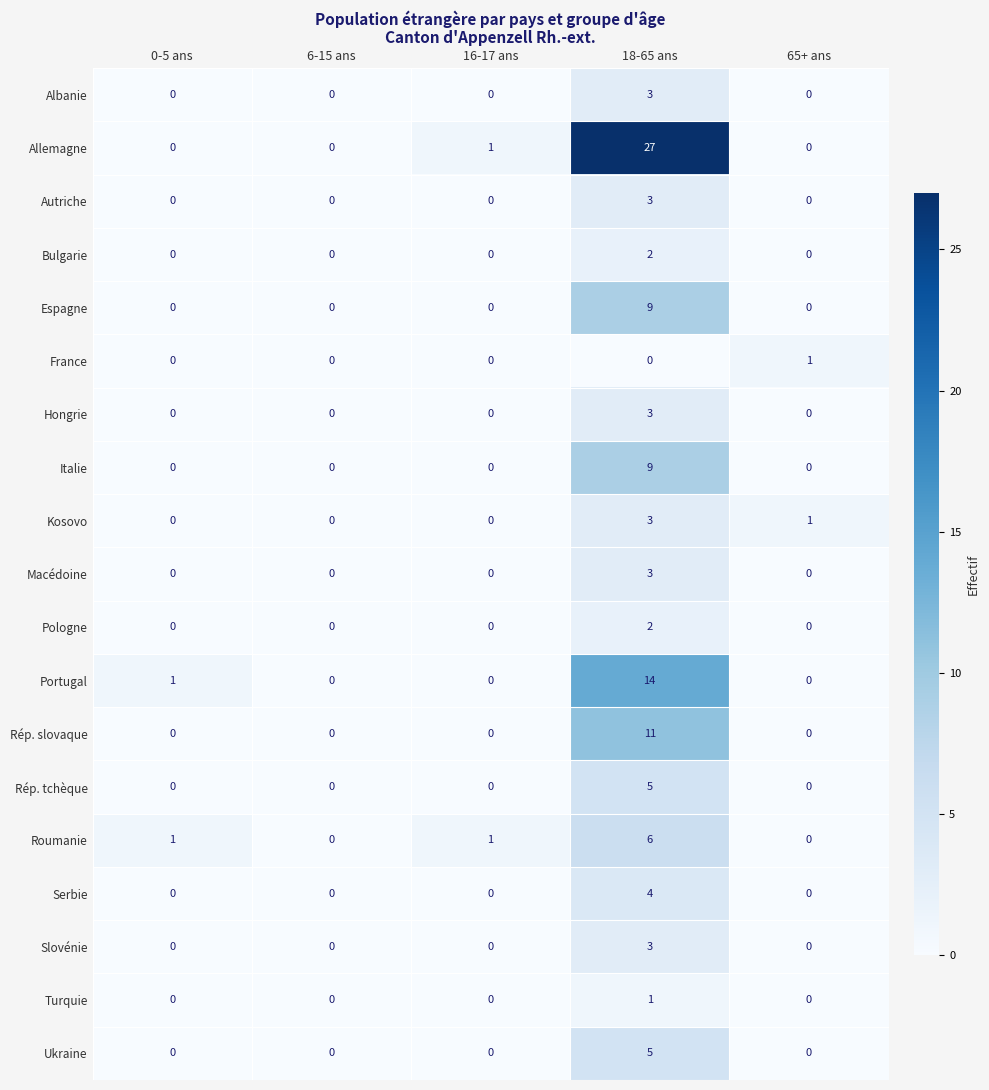

Which series has the largest total across all categories?

Allemagne